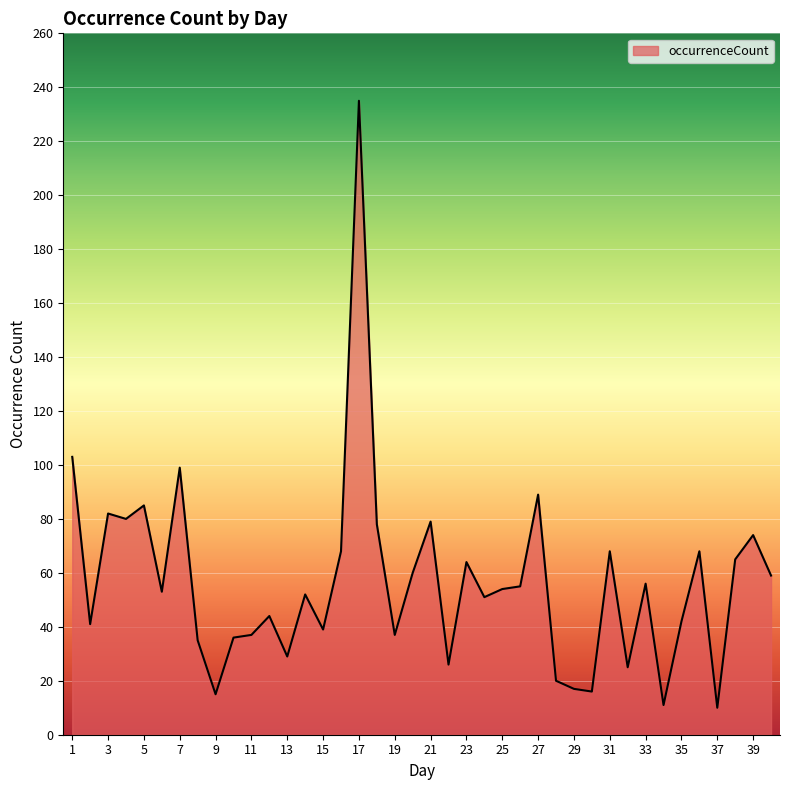

What is the smallest value displayed?

10